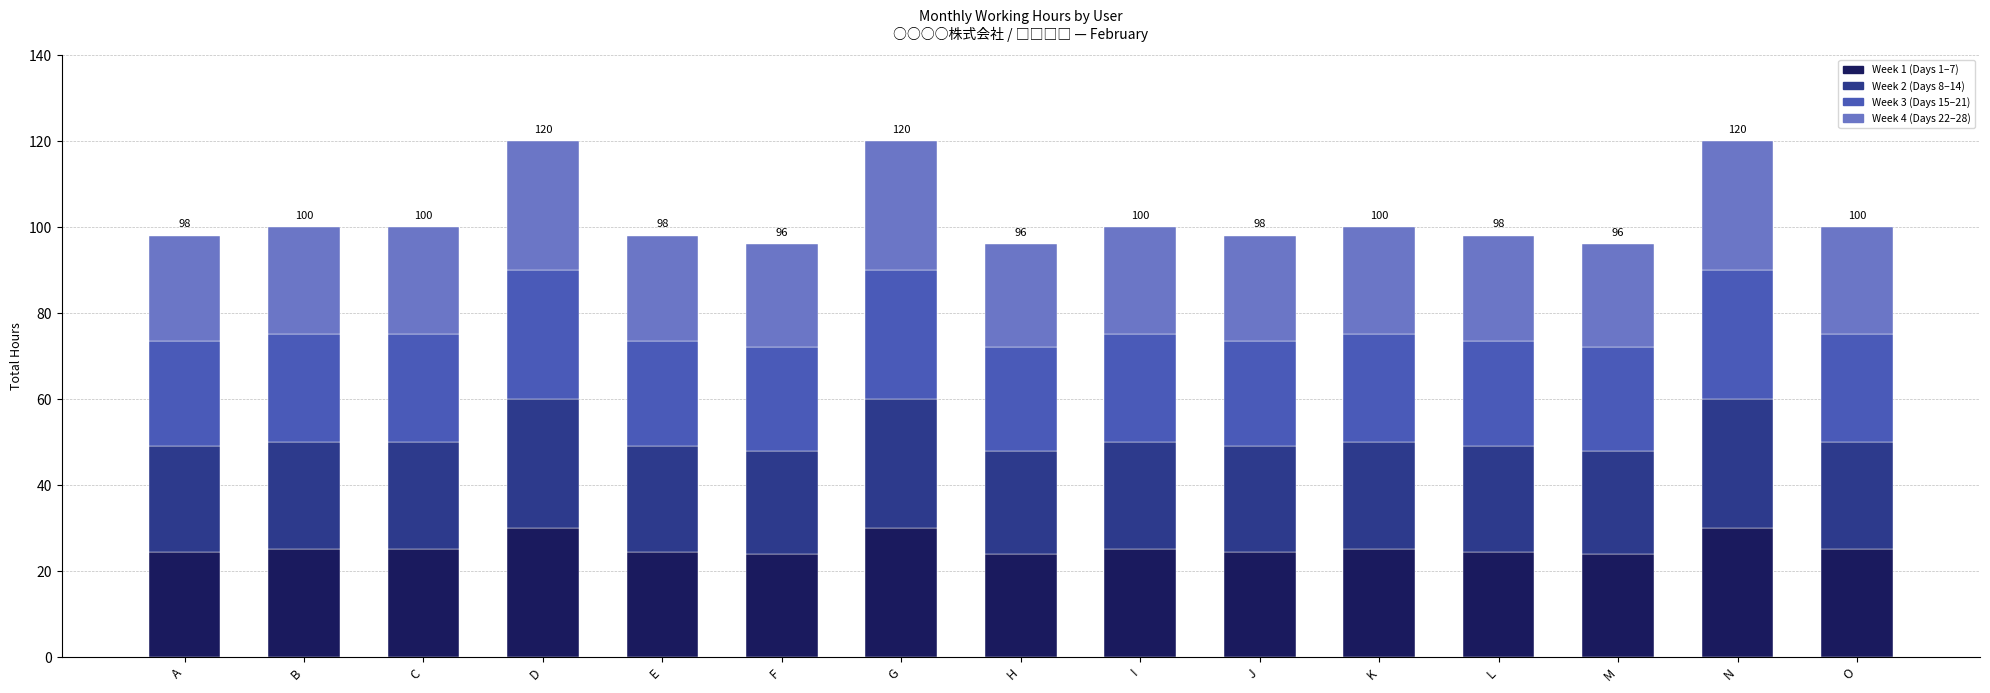

What is the total value across all series at J?

98.0